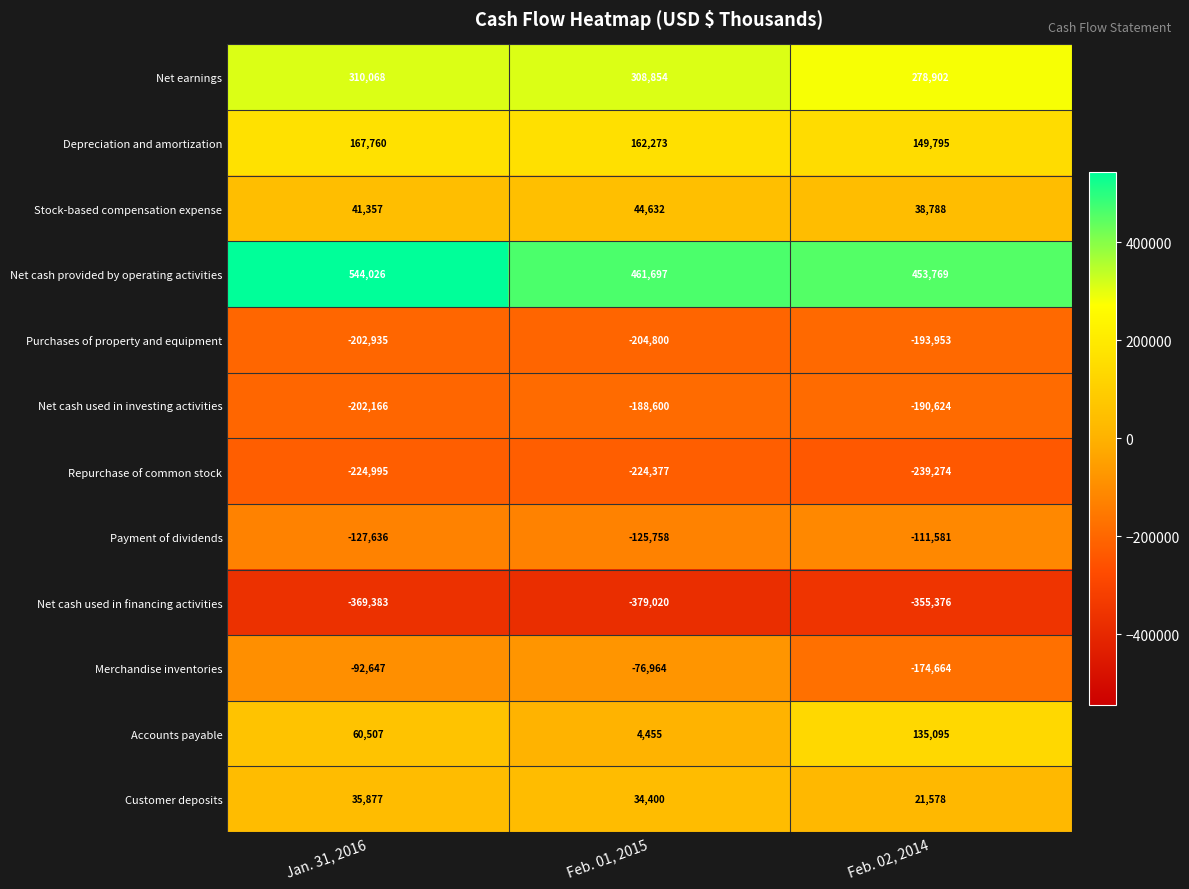

Which series has the largest range (max minus min)?

Accounts payable